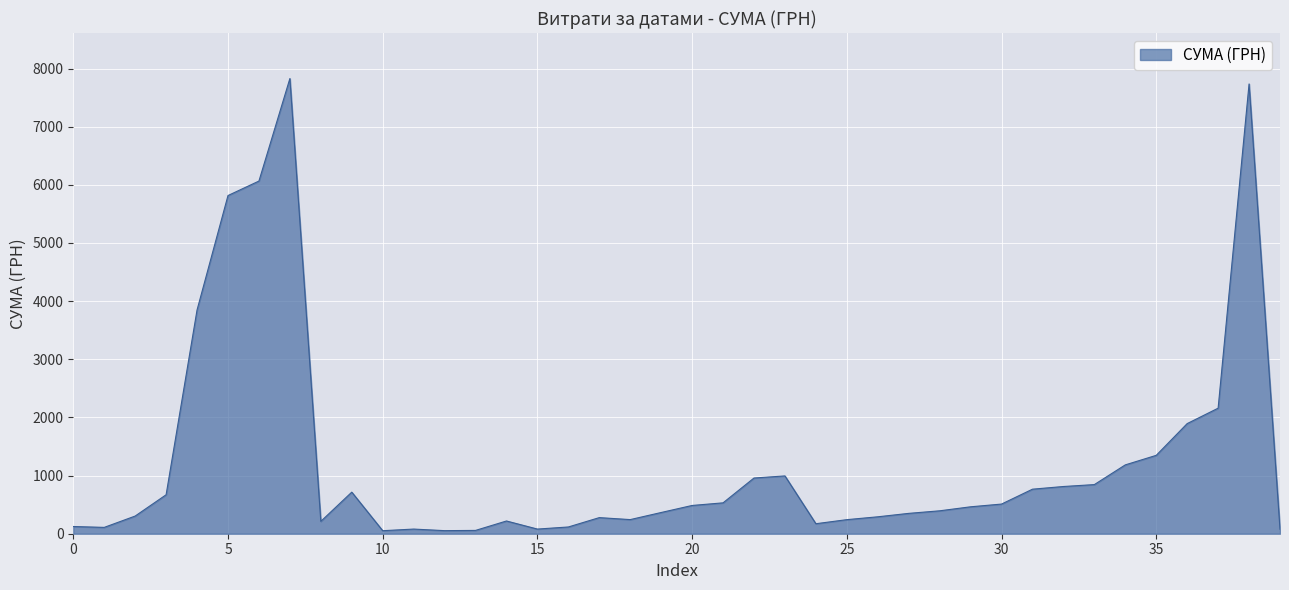

What is the greatest value displayed?

7828.0